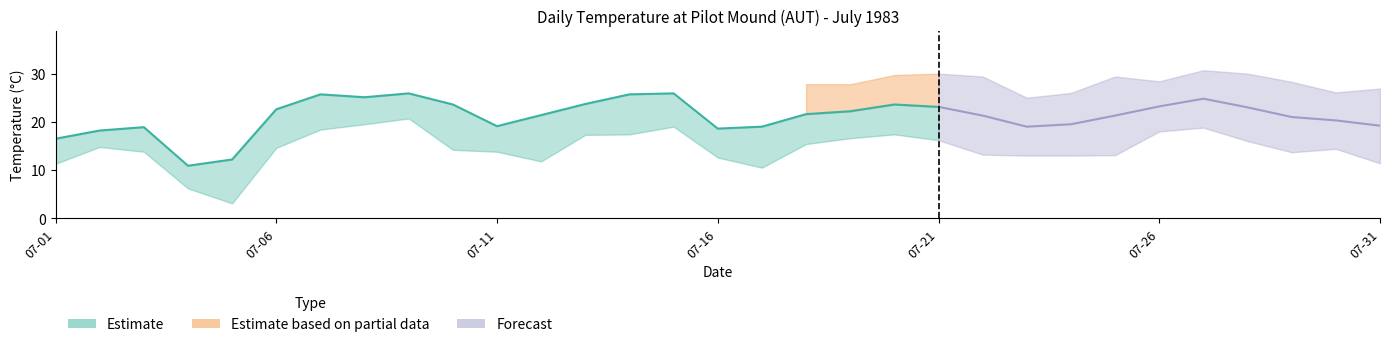

What is the value of the 17th point from the left?

19.0